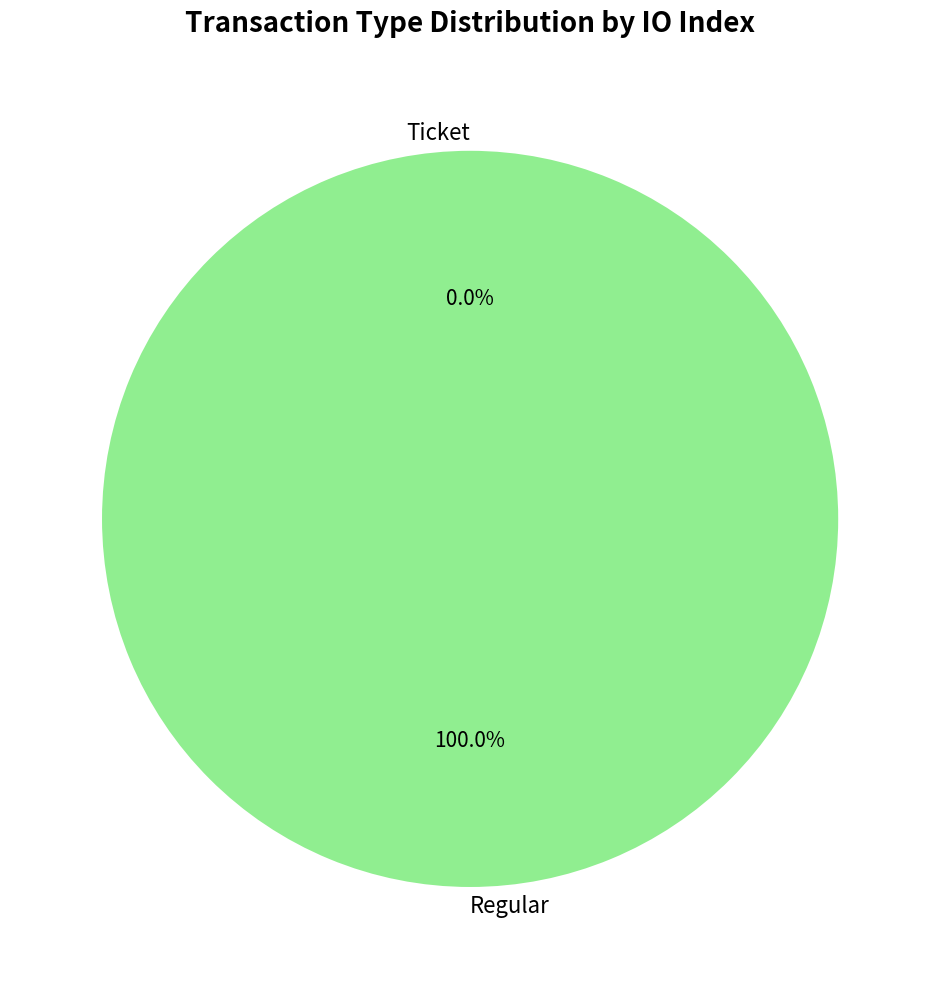

What is the smallest slice in the pie chart?

Ticket